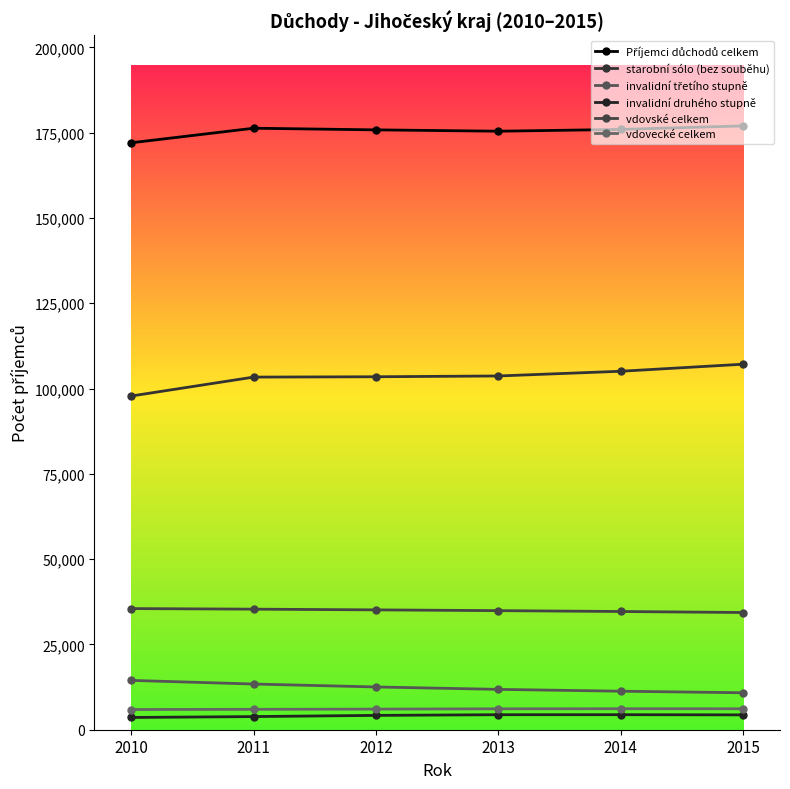

How many values in the starobní sólo (bez souběhu) series are below 103681?

3